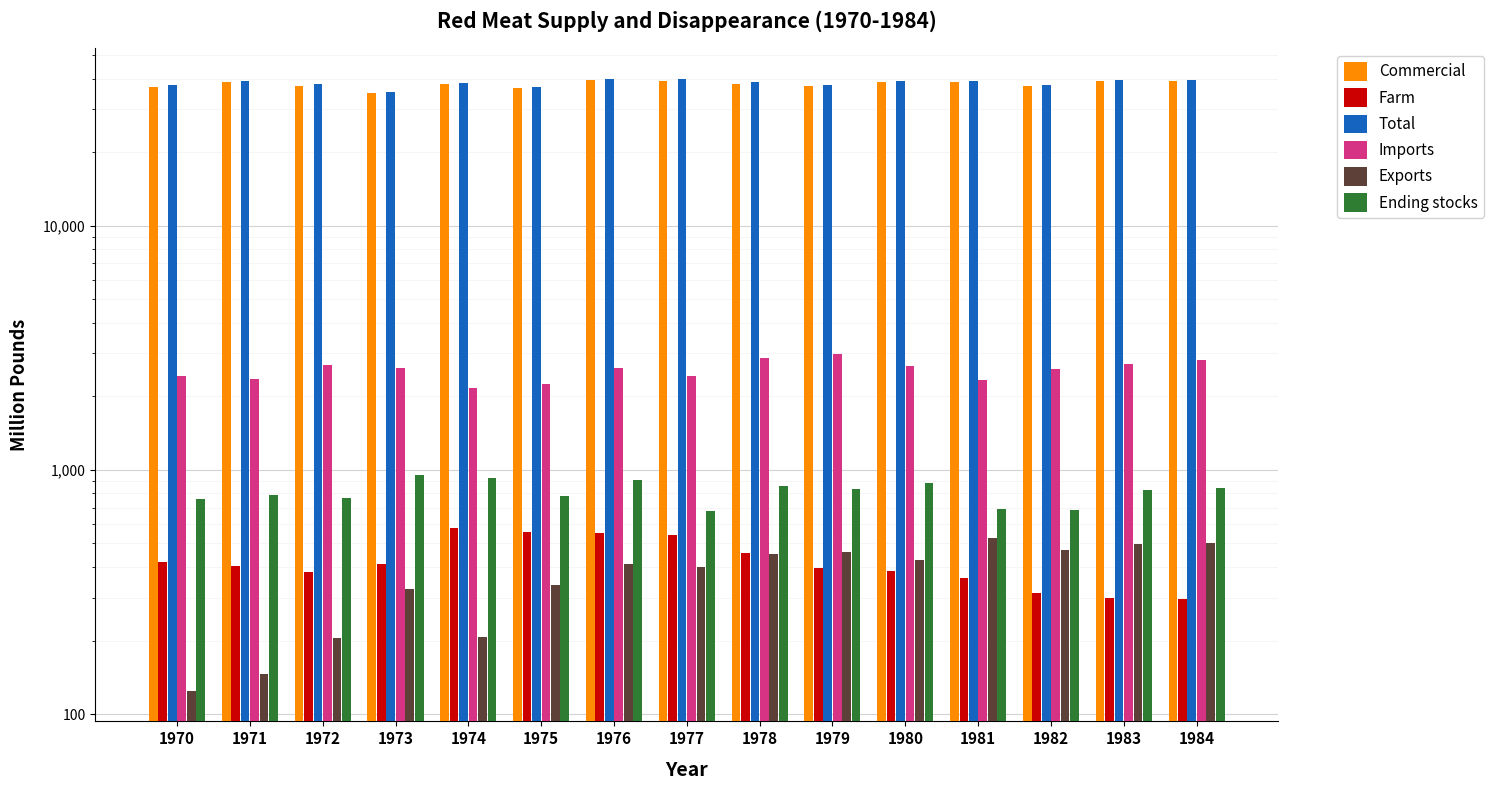

Rank the categories by Imports value from lowest to highest.

1974, 1975, 1981, 1971, 1977, 1970, 1982, 1976, 1973, 1980, 1972, 1983, 1984, 1978, 1979